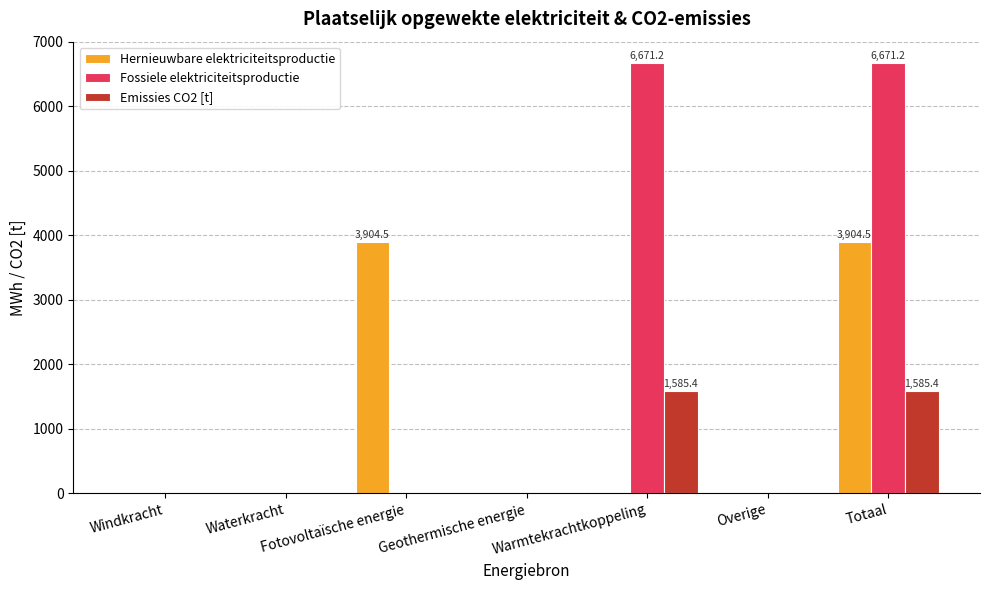

What is the total value across all series at Totaal?

12161.2